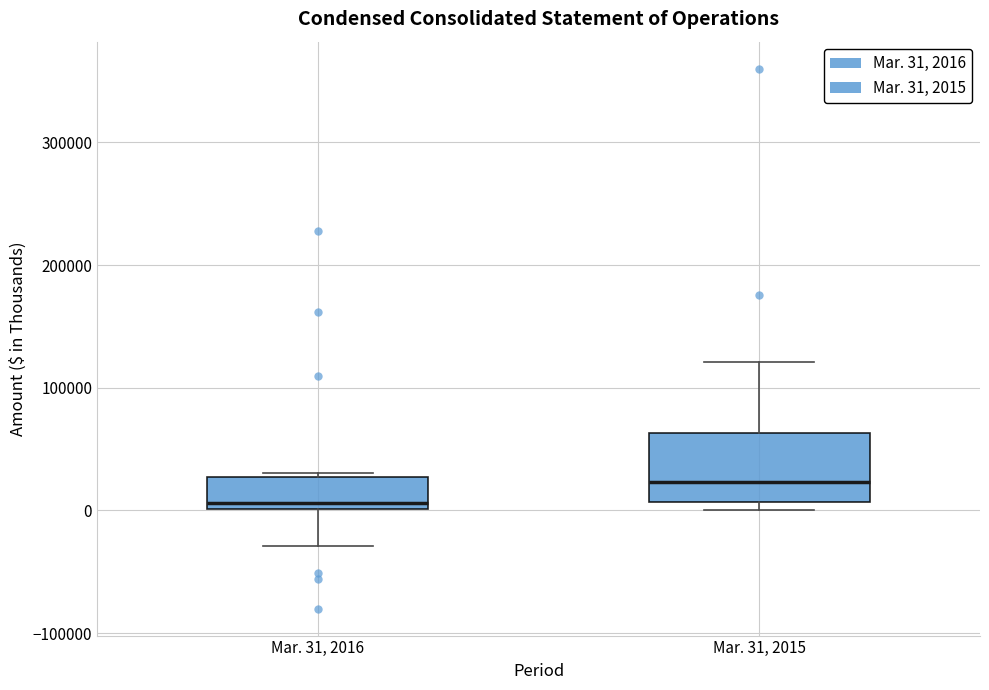

Where does the median line of the box for Mar. 31, 2016 sit on the y-axis? The values are not printed on the chart, so give them approximately, as read against the axis.

10000